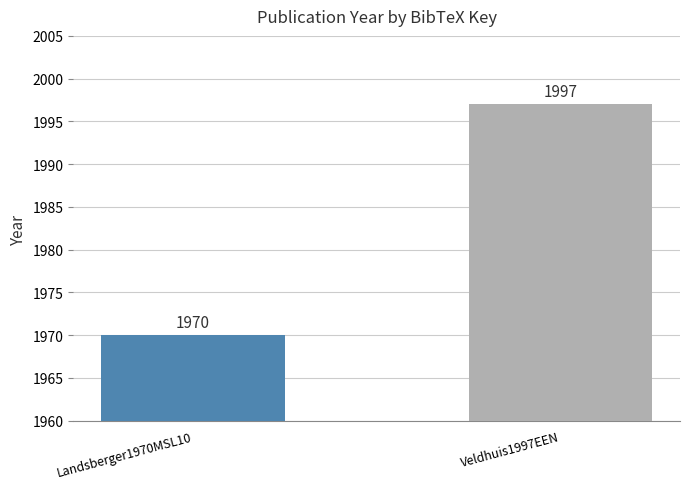

Reading right to left, what are all the values shown in this chart?

Veldhuis1997EEN=1997	Landsberger1970MSL10=1970